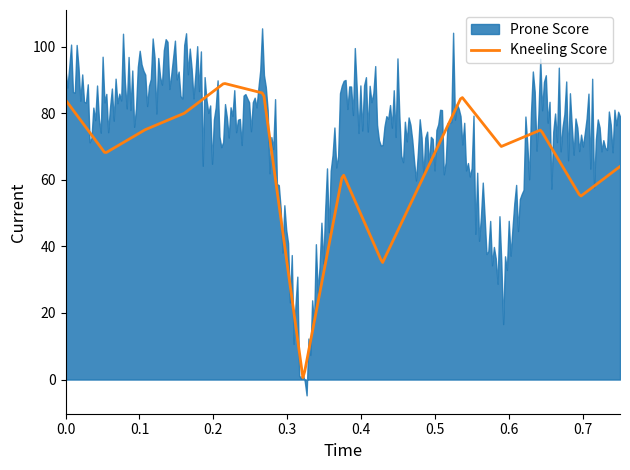

The Kneeling Score series shows 64 at 115. True or false?

True